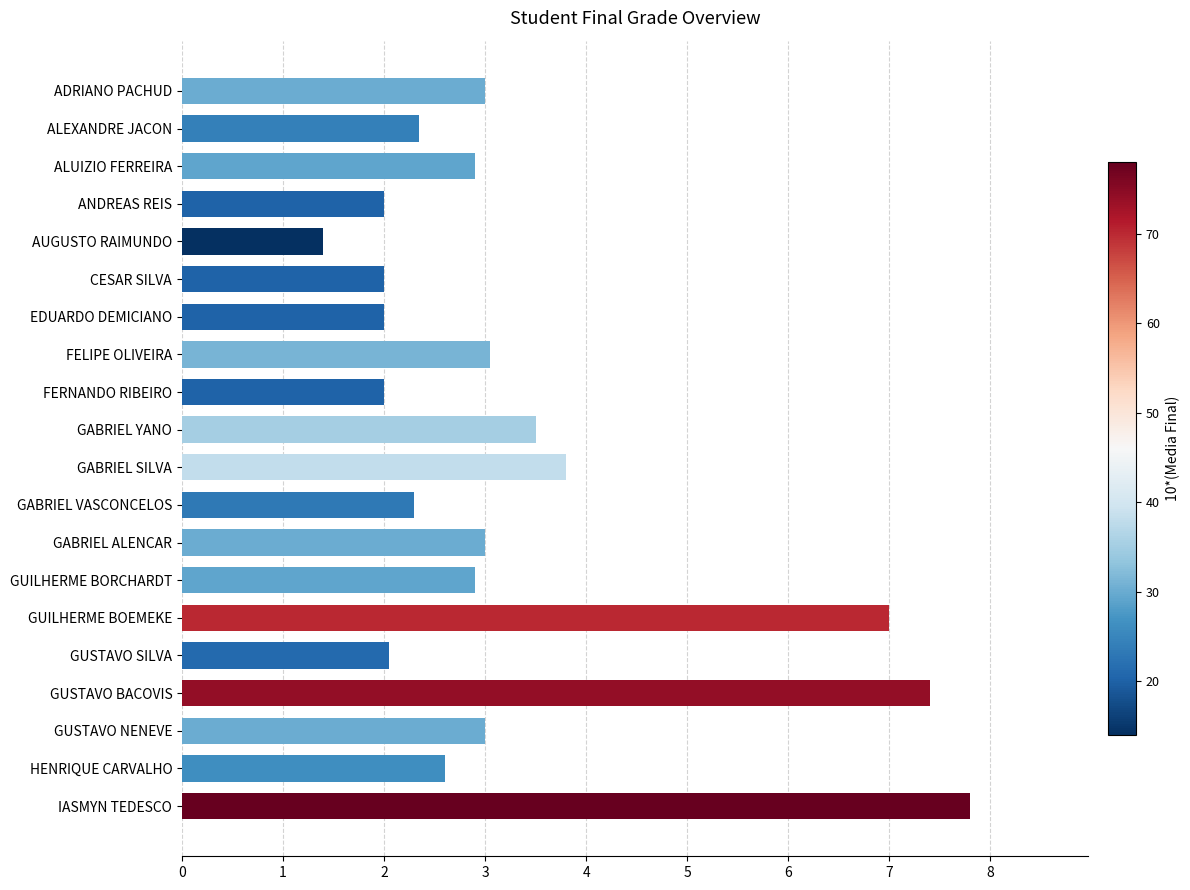

What is the label of the 9th bar from the top?

FERNANDO RIBEIRO